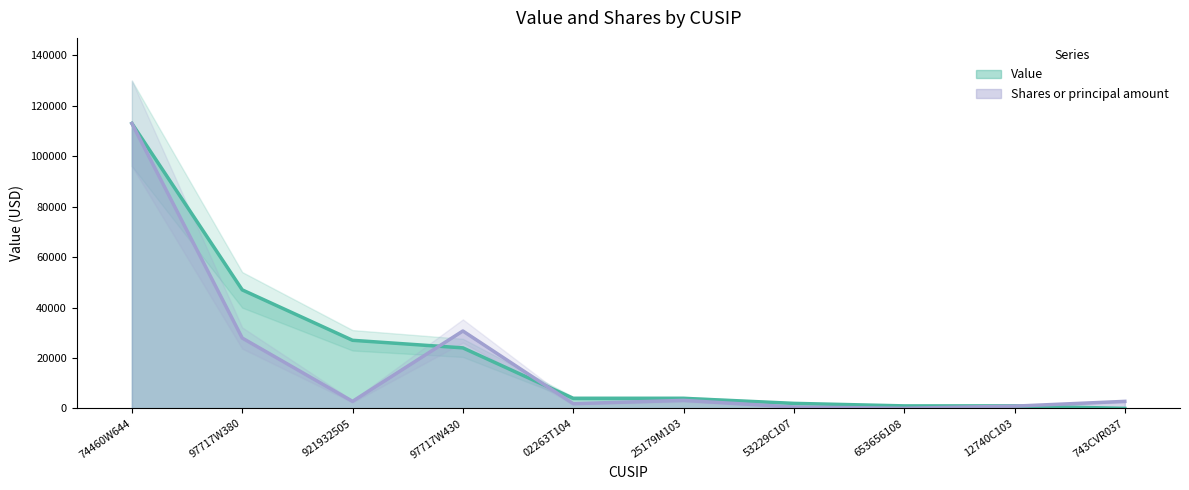

What is the sum of all Value values?

223000.0